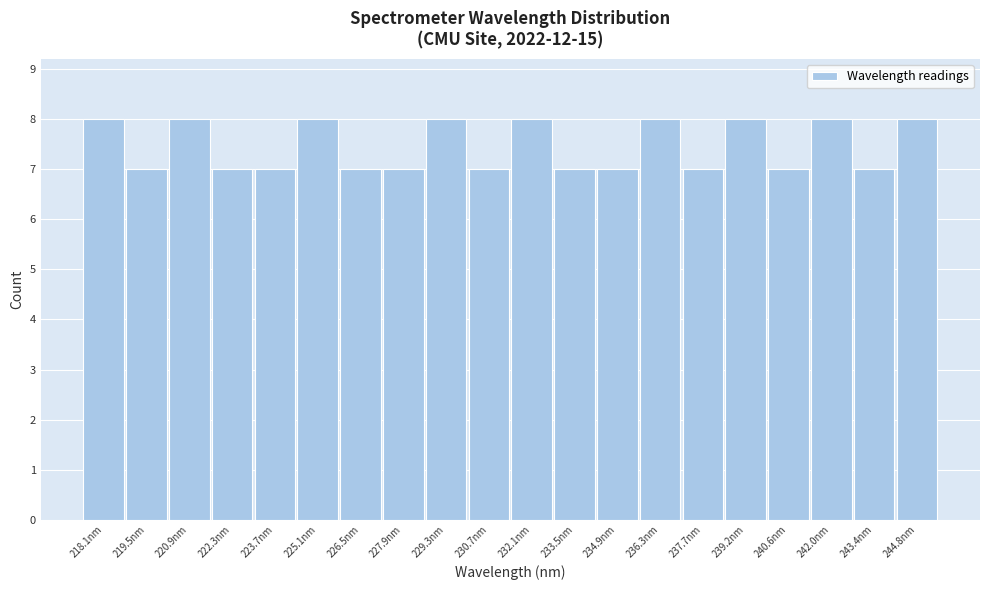

Reading left to right, list all the values displayed in this chart.

8	7	8	7	7	8	7	7	8	7	8	7	7	8	7	8	7	8	7	8